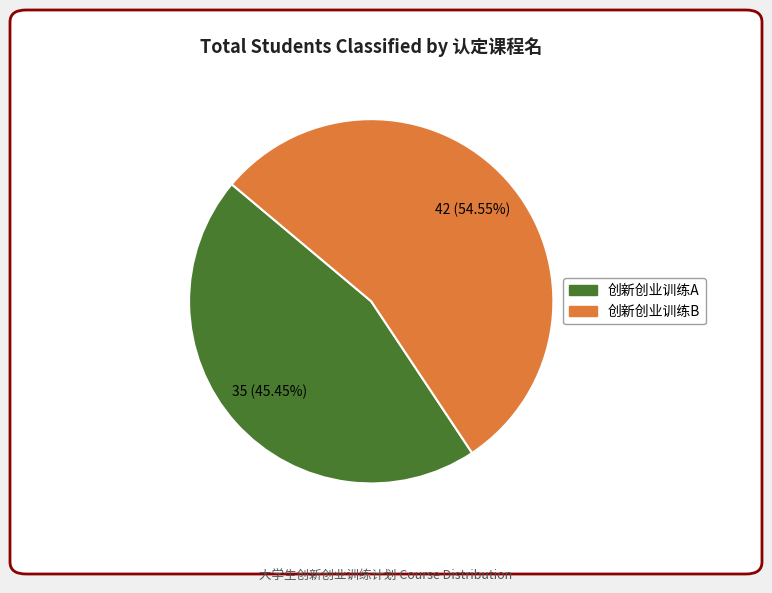

How many slices are in this pie chart?

2